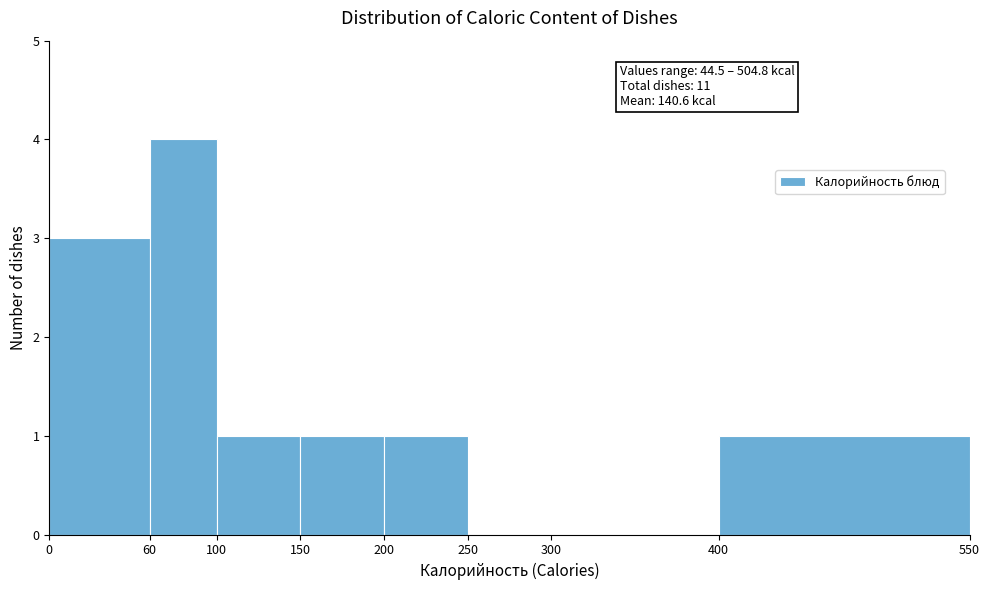

Which range on the x-axis has the tallest bar?

60 to 100